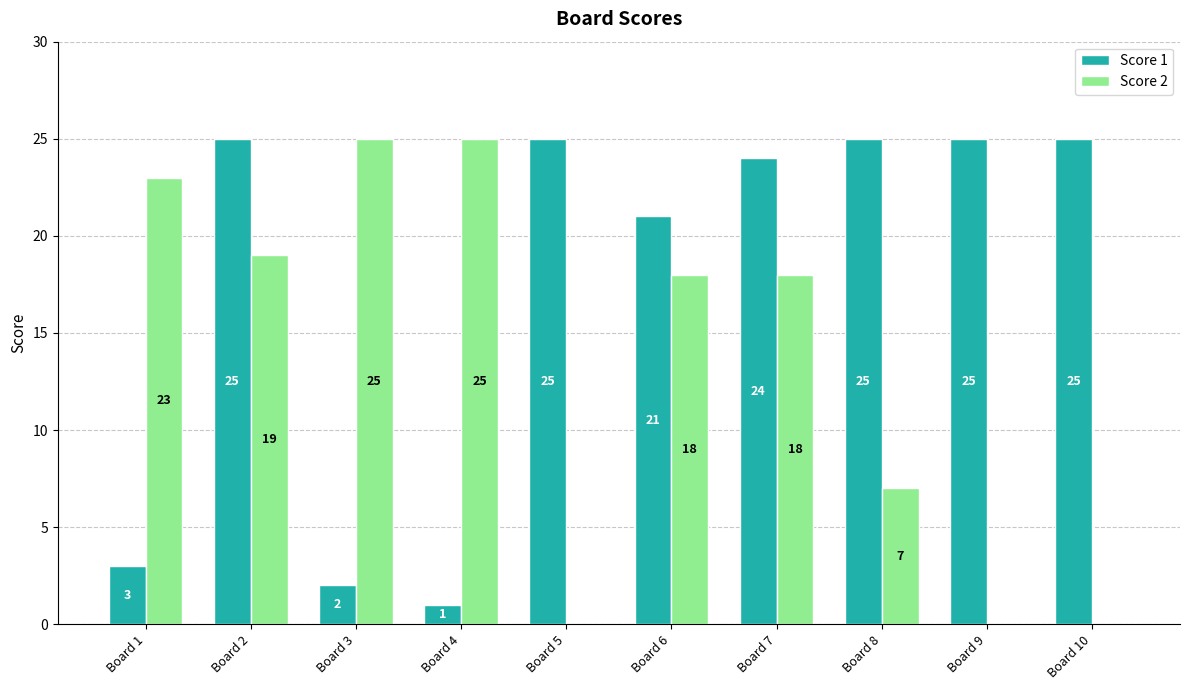

Which series has the largest total across all categories?

Score 1